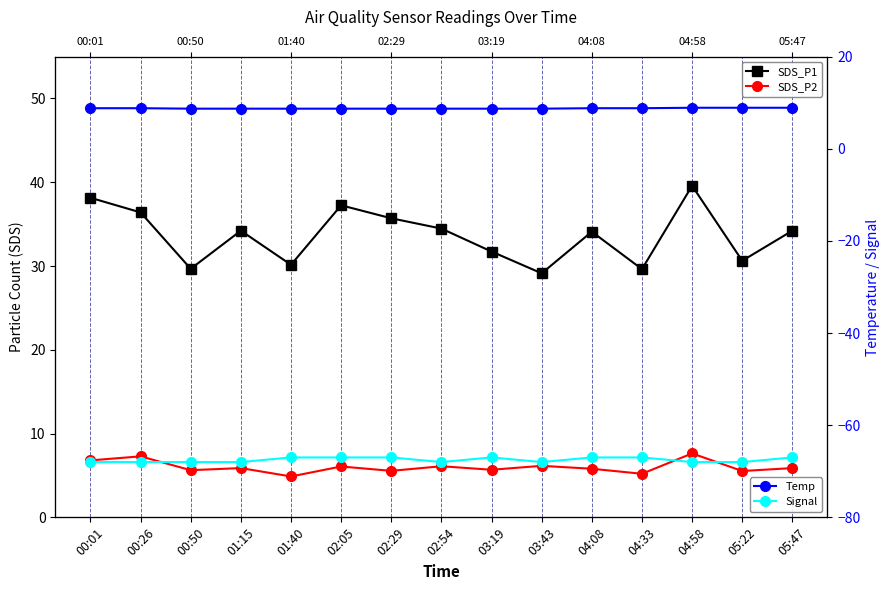

Reading left to right, what are all the values shown in this chart?

SDS_P1: 00:01=38.1	00:26=36.4	00:50=29.7	01:15=34.2	01:40=30.1	02:05=37.2	02:29=35.7	02:54=34.5	03:19=31.7	03:43=29.1	04:08=34.1	04:33=29.6	04:58=39.6	05:22=30.6	05:47=34.2
SDS_P2: 00:01=6.8	00:26=7.3	00:50=5.6	01:15=5.9	01:40=4.9	02:05=6.1	02:29=5.5	02:54=6.1	03:19=5.7	03:43=6.2	04:08=5.8	04:33=5.2	04:58=7.6	05:22=5.5	05:47=5.9
Temp: 00:01=8.8	00:26=8.8	00:50=8.7	01:15=8.7	01:40=8.7	02:05=8.7	02:29=8.7	02:54=8.7	03:19=8.7	03:43=8.7	04:08=8.8	04:33=8.8	04:58=8.9	05:22=8.9	05:47=8.9
Signal: 00:01=-68.0	00:26=-68.0	00:50=-68.0	01:15=-68.0	01:40=-67.0	02:05=-67.0	02:29=-67.0	02:54=-68.0	03:19=-67.0	03:43=-68.0	04:08=-67.0	04:33=-67.0	04:58=-68.0	05:22=-68.0	05:47=-67.0